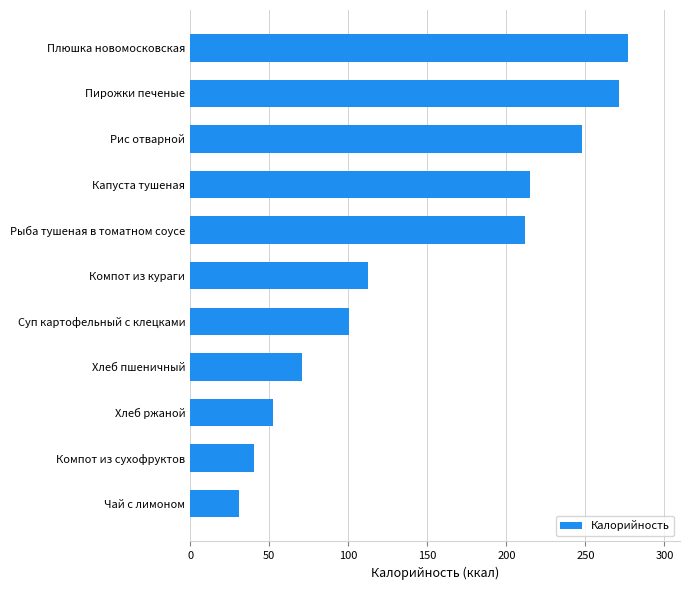

Rank the categories by value from highest to lowest.

Плюшка новомосковская, Пирожки печеные, Рис отварной, Капуста тушеная, Рыба тушеная в томатном соусе, Компот из кураги, Суп картофельный с клецками, Хлеб пшеничный, Хлеб ржаной, Компот из сухофруктов, Чай с лимоном